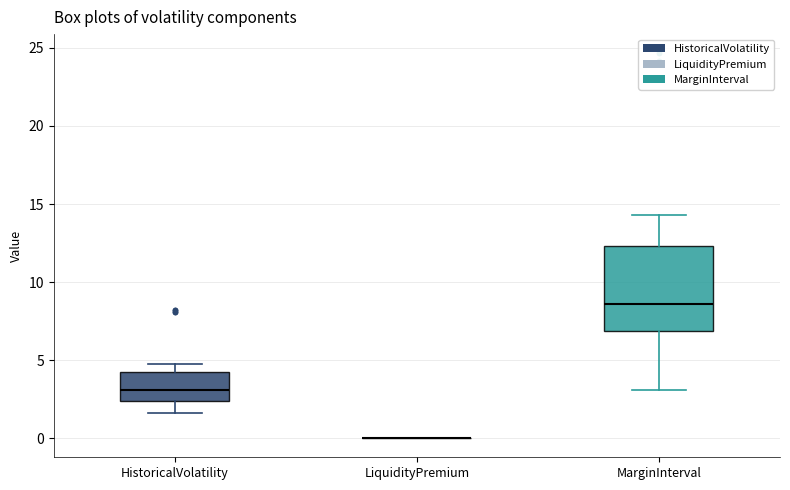

Which box is the tallest, from its lower edge to its upper edge?

MarginInterval